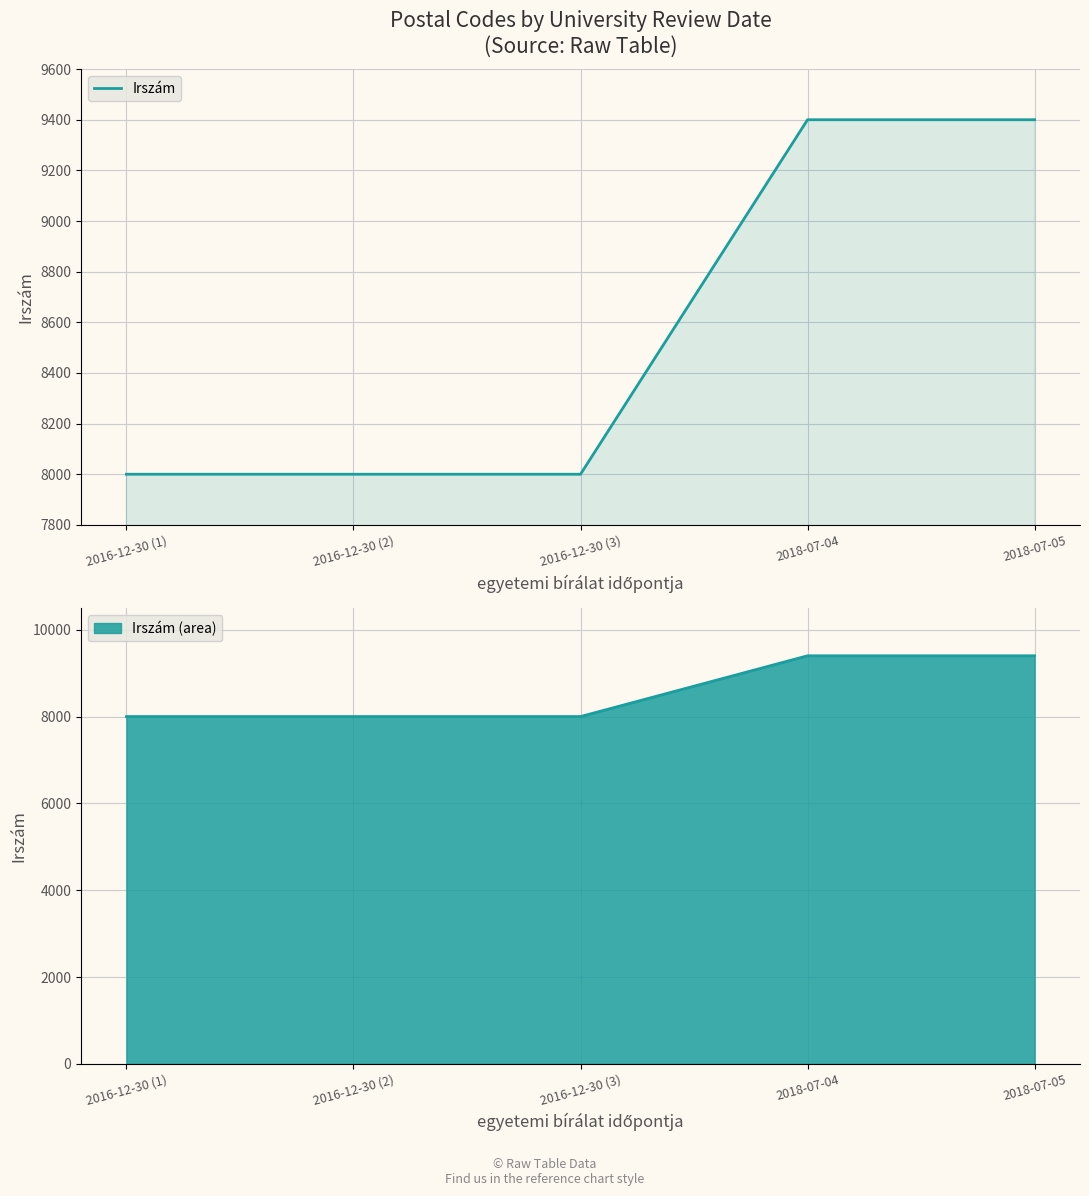

Which label corresponds to the largest value in the chart?

2018-07-04